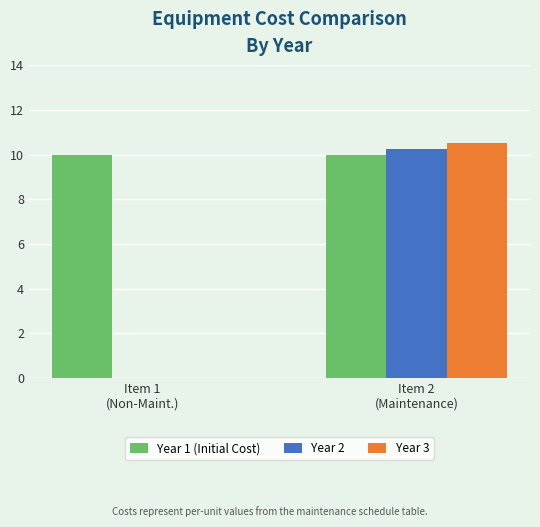

At which category is the sum across all series the highest?

Item 2
(Maintenance)